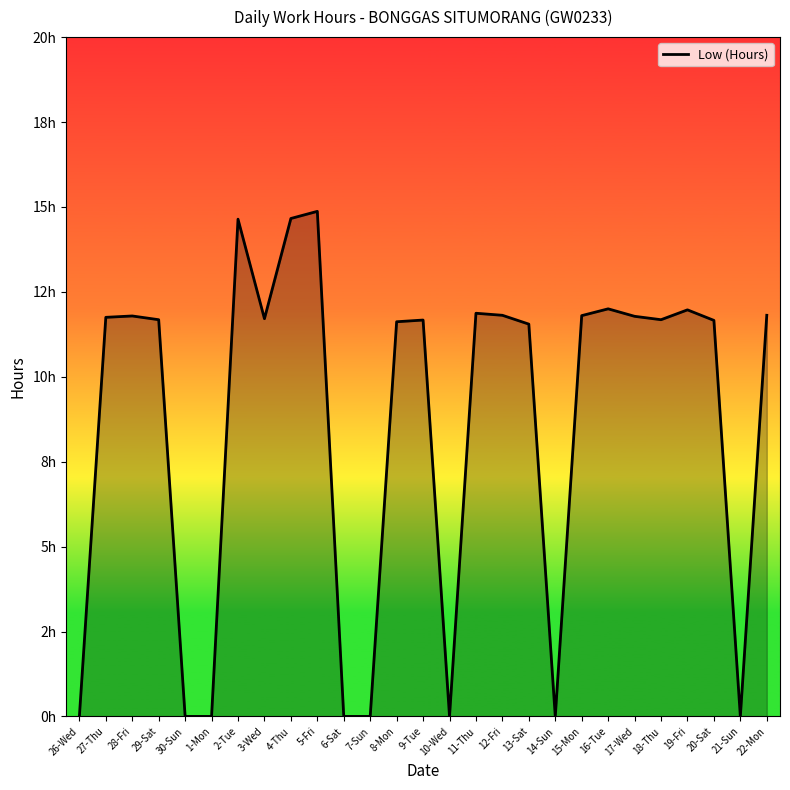

Is this an area chart (filled region under the line)?

Yes